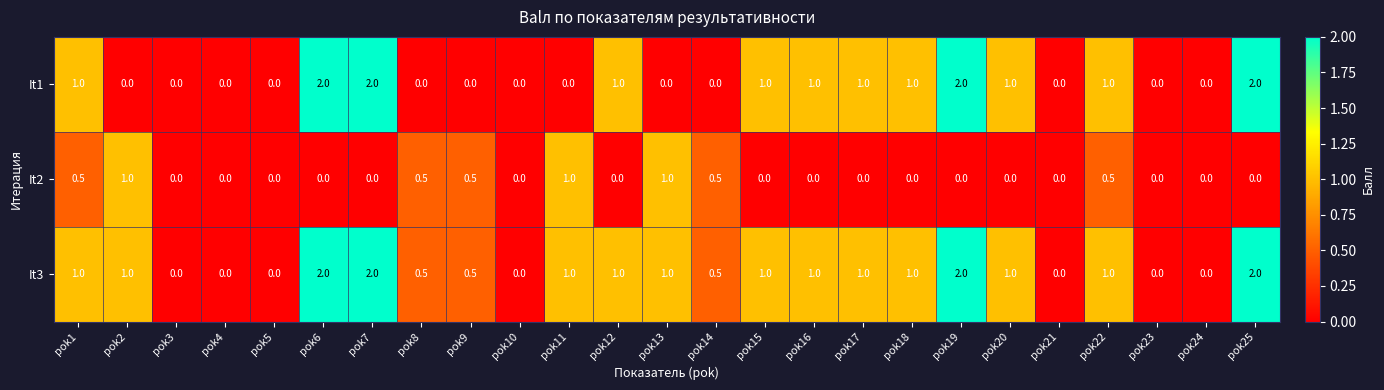

What is the greatest value displayed?

2.0